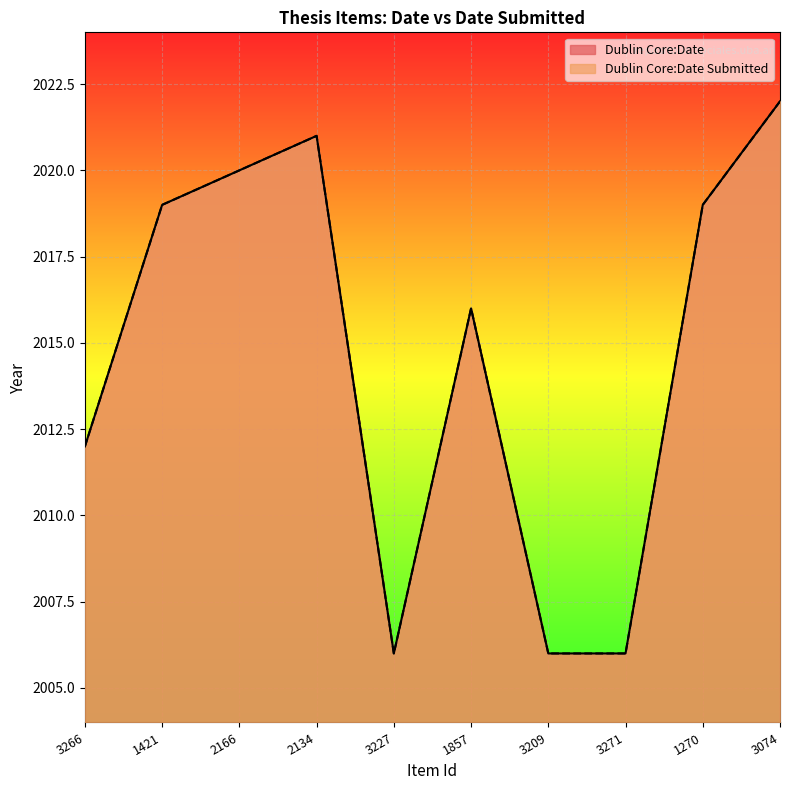

True or false: Dublin Core:Date and Dublin Core:Date Submitted intersect in this chart.

False